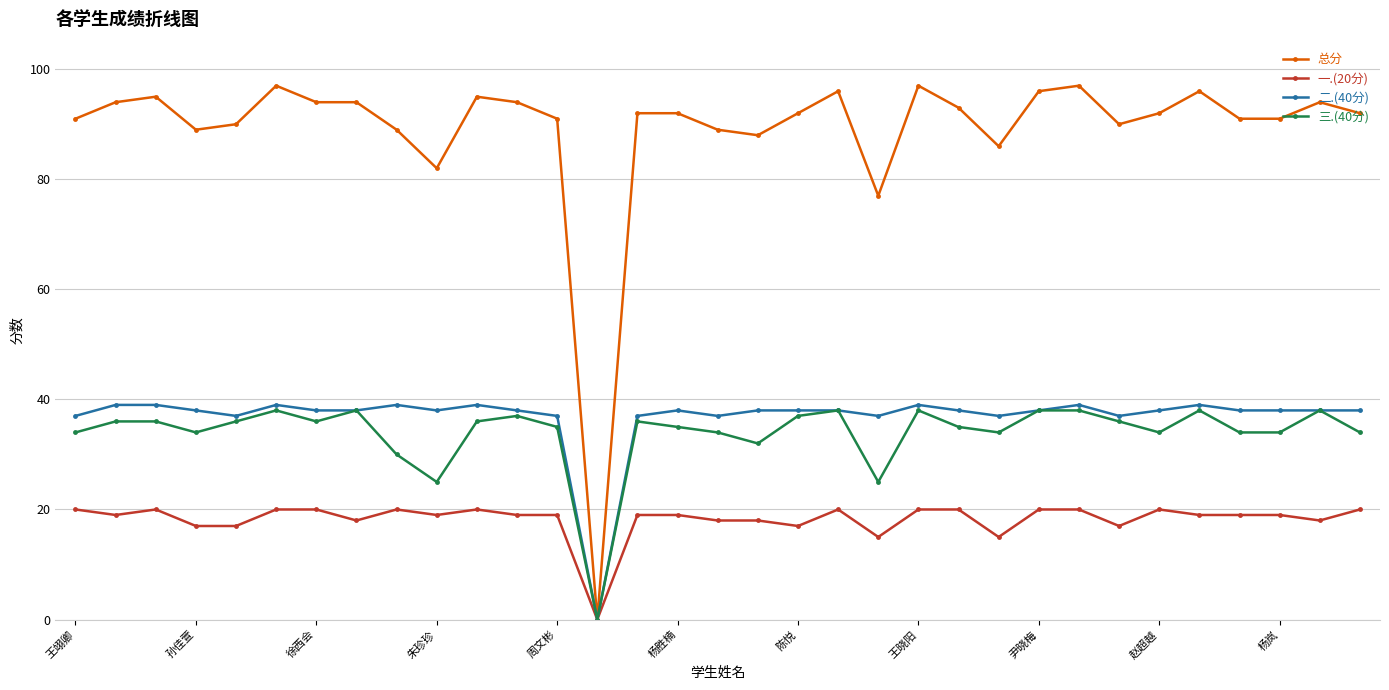

Which series has the largest total across all categories?

总分